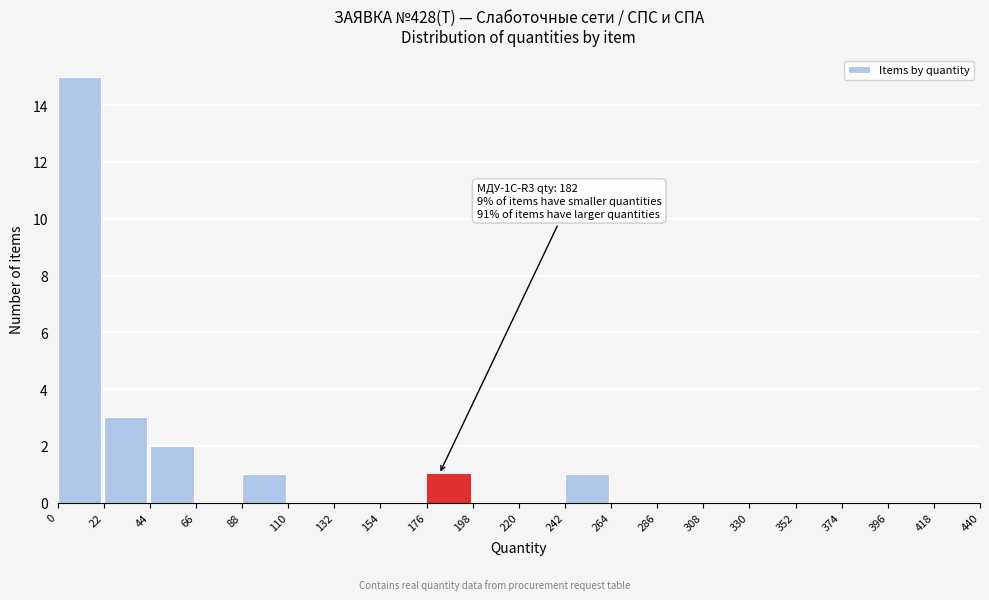

Which range on the x-axis has the tallest bar?

0 to 22